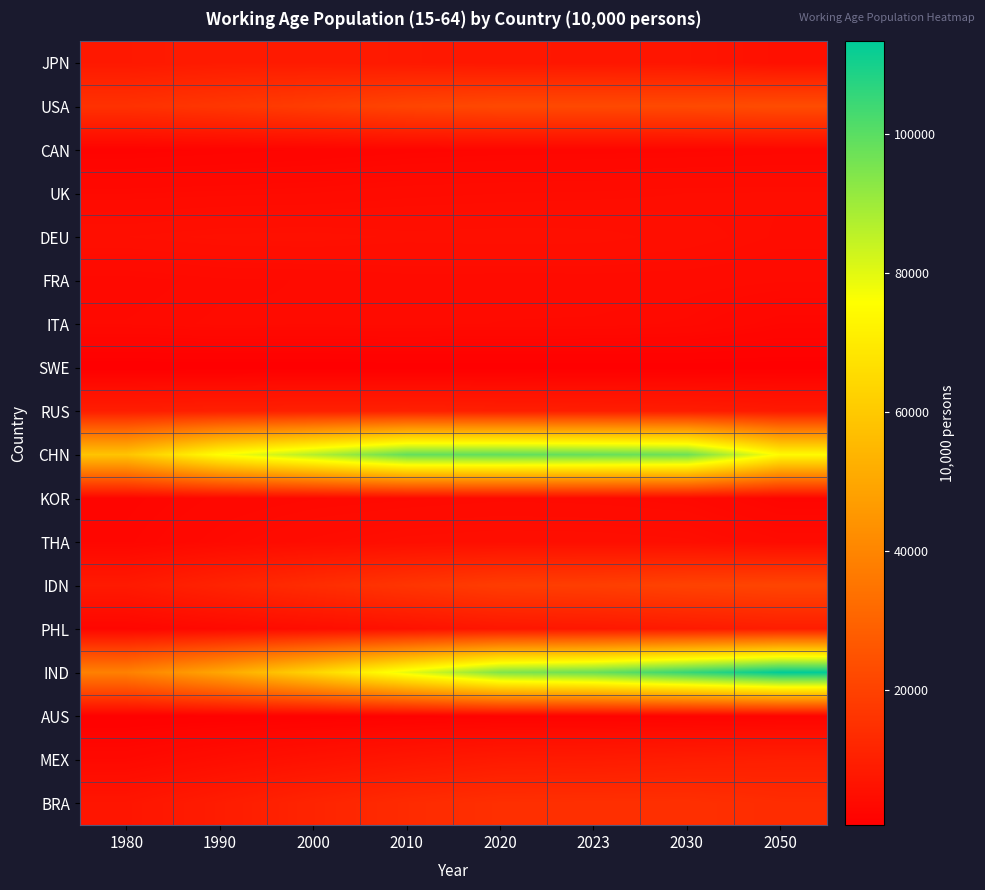

Reading left to right, transcribe all the data shown in this chart.

JPN: 1980=7989	1990=8616	2000=8660	2010=8144	2020=7434	2023=7312	2030=6992	2050=5390
USA: 1980=15291	1990=16753	2000=18761	2010=20983	2020=22245	2023=22317	2030=22536	2050=23225
CAN: 1980=1664	1990=1891	2000=2109	2010=2371	2020=2525	2023=2568	2030=2629	2050=2777
UK: 1980=3604	1990=3728	2000=3849	2010=4152	2020=4272	2023=4351	2030=4509	2050=4550
DEU: 1980=5164	1990=5504	2000=5553	2010=5314	2020=5385	2023=5351	2030=4958	2050=4431
FRA: 1980=3436	1990=3754	2000=3870	2010=4102	2020=4074	2023=4084	2030=4057	2050=3880
ITA: 1980=3640	1990=3911	2000=3866	2010=3941	2020=3822	2023=3786	2030=3549	2050=2713
SWE: 1980=533	1990=550	2000=571	2010=611	2020=644	2023=656	2030=678	2050=678
RUS: 1980=9444	1990=9996	2000=10220	2010=10382	2020=9786	2023=9582	2030=9250	2050=8237
CHN: 1980=58506	1990=75971	2000=86888	2010=98481	2020=98972	2023=98293	2030=97198	2050=74529
KOR: 1980=2370	1990=3054	2000=3364	2010=3542	2020=3737	2023=3658	2030=3404	2050=2369
THA: 1980=2649	1990=3618	2000=4379	2010=4888	2020=5082	2023=5033	2030=4822	2050=3911
IDN: 1980=8309	1990=11025	2000=13869	2010=16304	2020=18566	2023=19126	2030=20299	2050=21064
PHL: 1980=2549	1990=3480	2000=4604	2010=5882	2020=7240	2023=7598	2030=8417	2050=9302
IND: 1980=38667	1990=49651	2000=63514	2010=79231	2020=94309	2023=97819	2030=105319	2050=113414
AUS: 1980=959	1990=1146	2000=1280	2010=1492	2020=1676	2023=1708	2030=1784	2050=1965
MEX: 1980=3449	1990=4709	2000=5983	2010=7287	2020=8436	2023=8705	2030=9297	2050=9766
BRA: 1980=7037	1990=9007	2000=11305	2010=13293	2020=14532	2023=14660	2030=14770	2050=13668